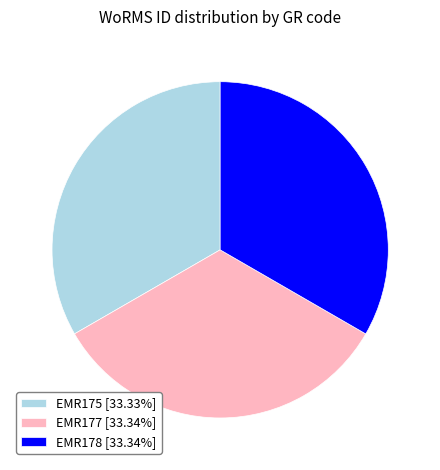

Count the number of slices in the pie.

3